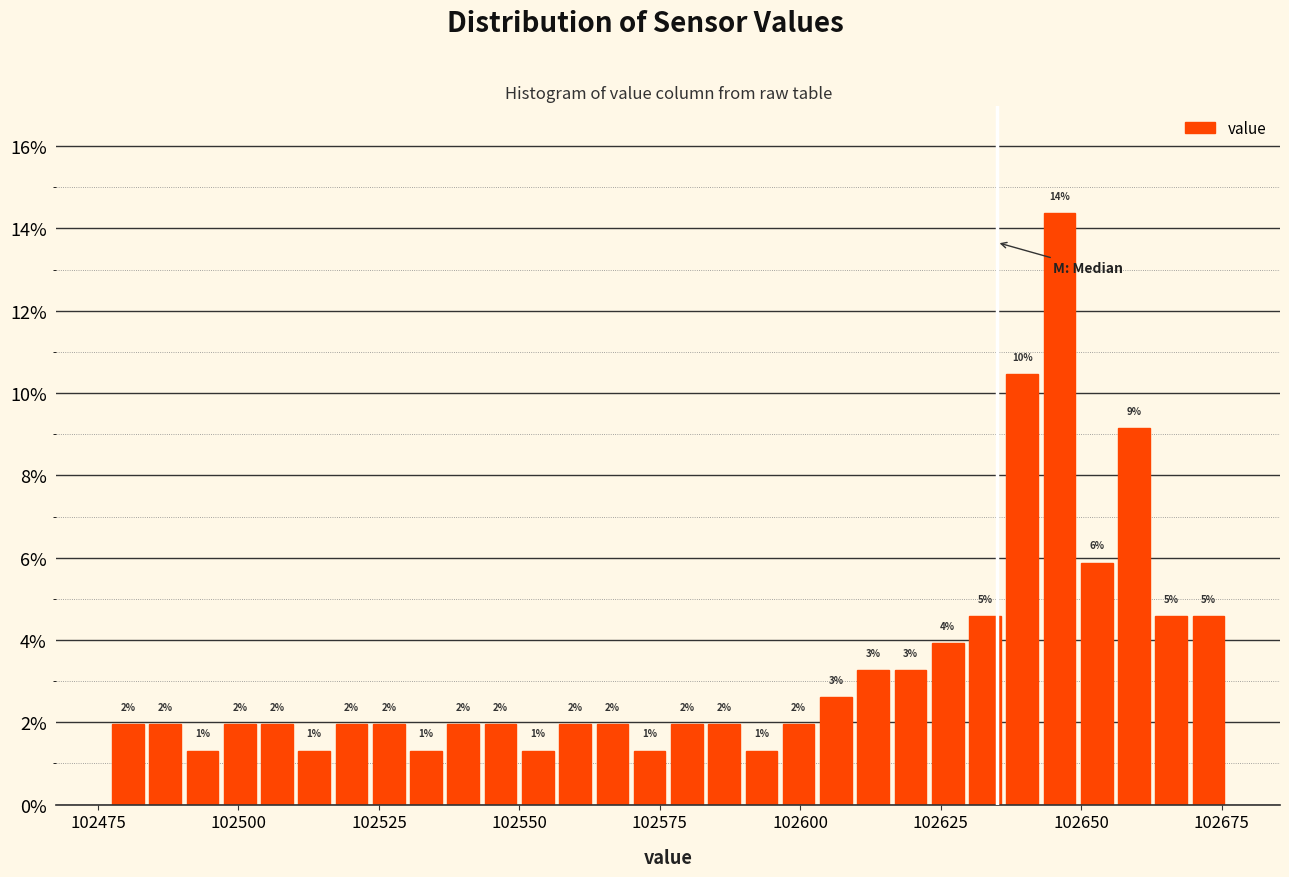

Around what value on the x-axis is the tallest bar? Give the approximate position of its centre, as read against the axis.

102645